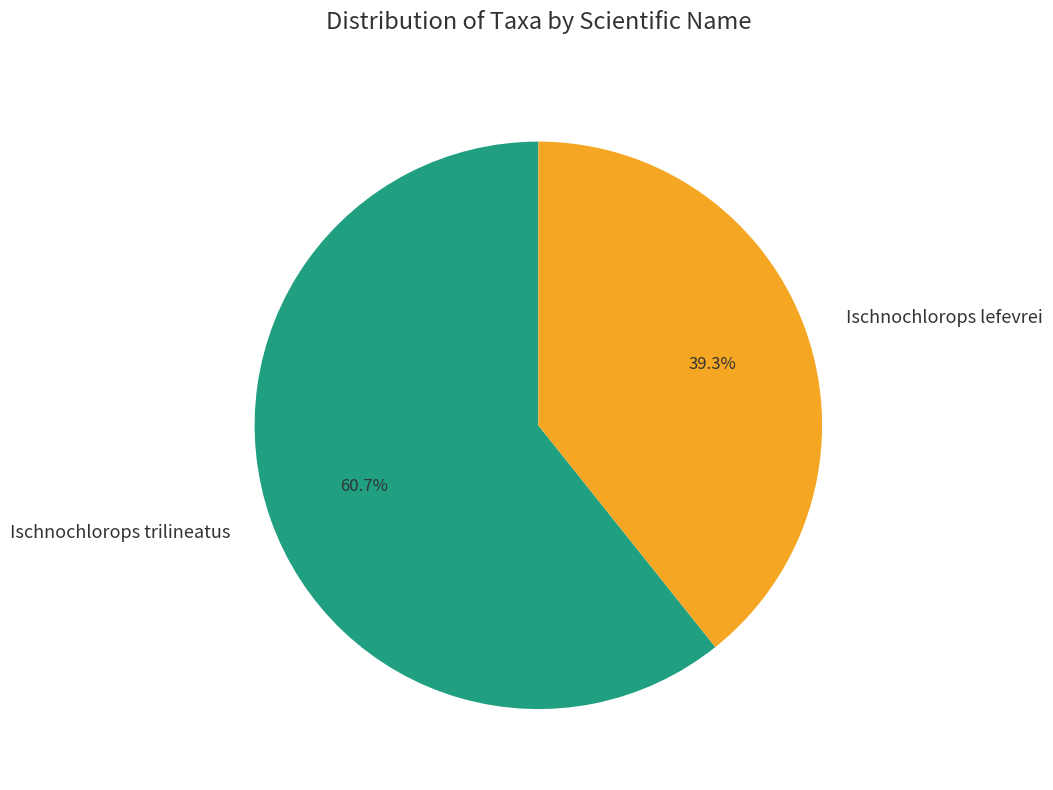

Is it true that Ischnochlorops trilineatus is 61% of the pie?

True